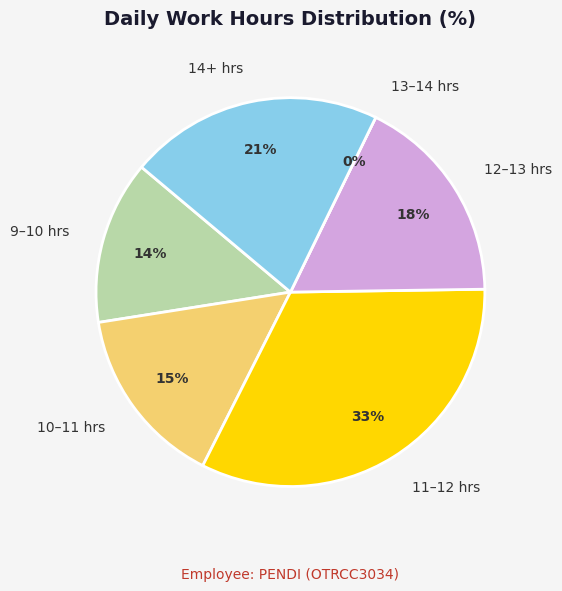

Does Day 4 account for over 50% of the chart?

No